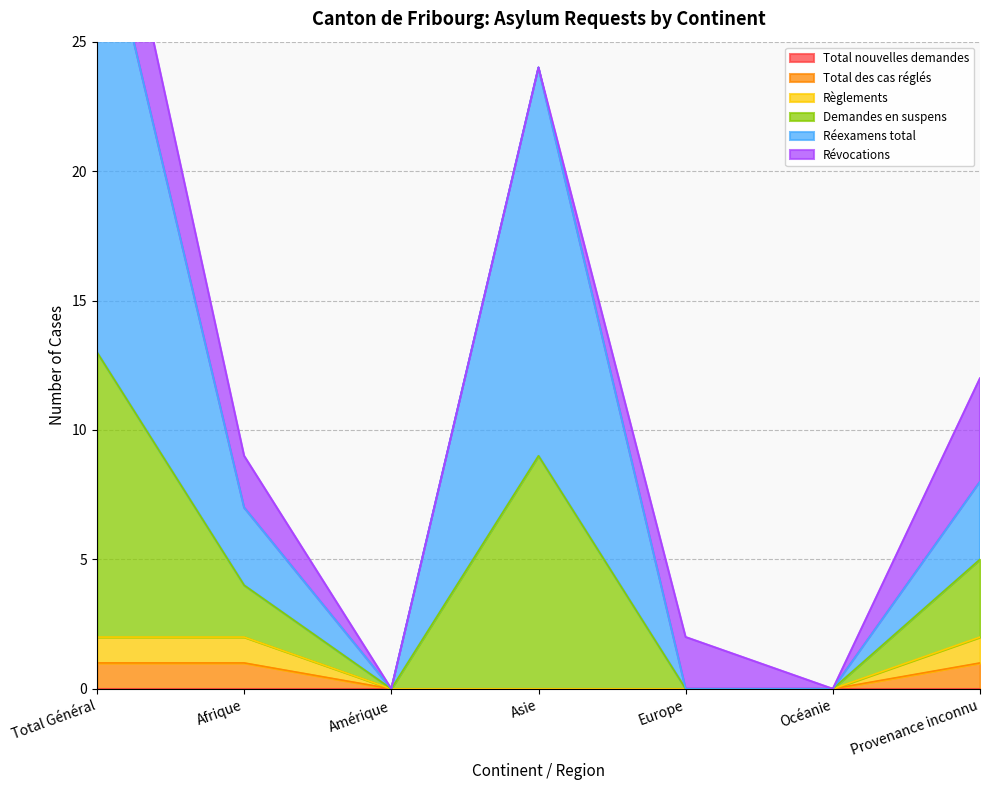

Between Amérique and Océanie, which is larger?

Amérique